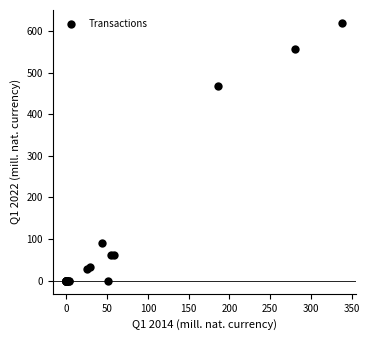

What Y value in the scatter plot is closest to 309?

467.8